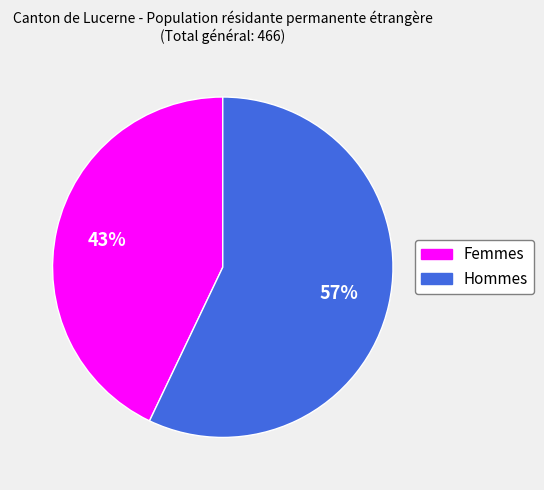

To the nearest percent, what percentage of the pie is Femmes?

43%